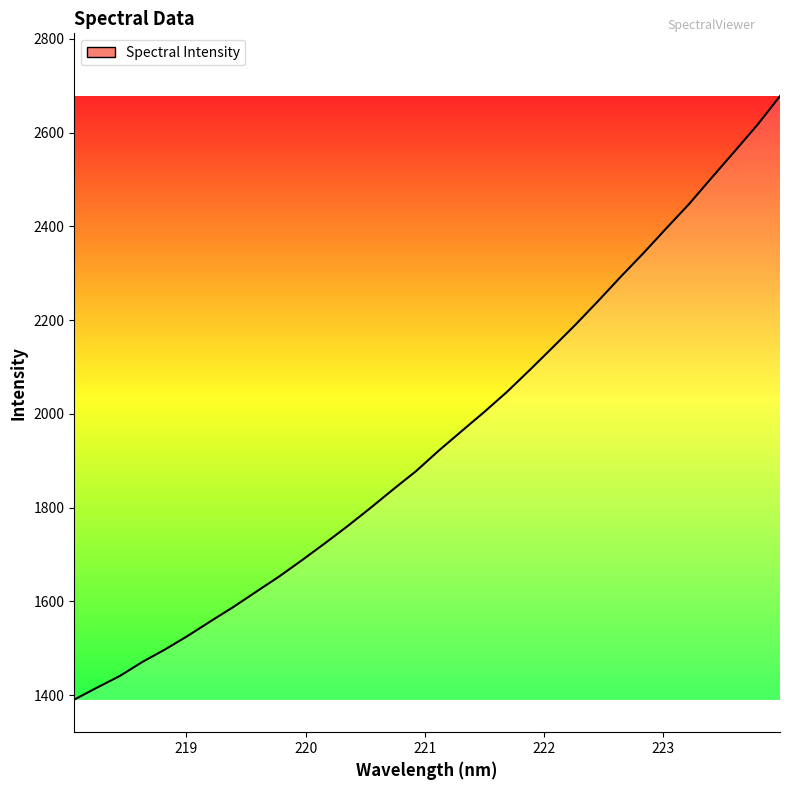

What is the greatest value displayed?

2677.7